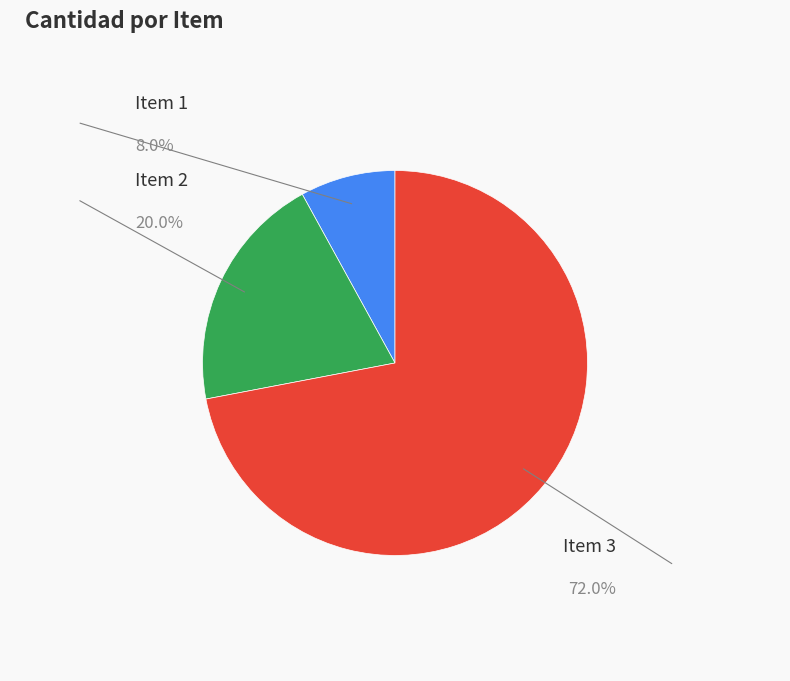

How many segments does this pie chart have?

3